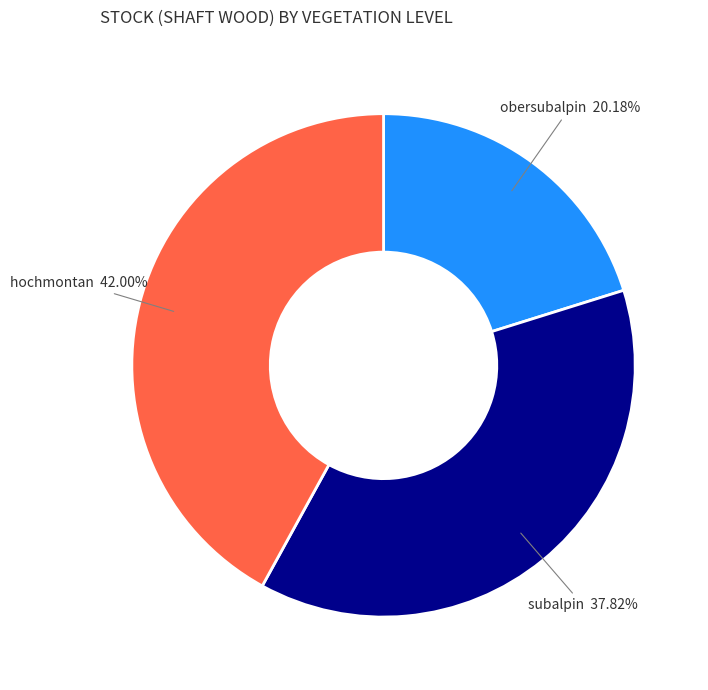

Rank the categories by value from lowest to highest.

obersubalpin, subalpin, hochmontan